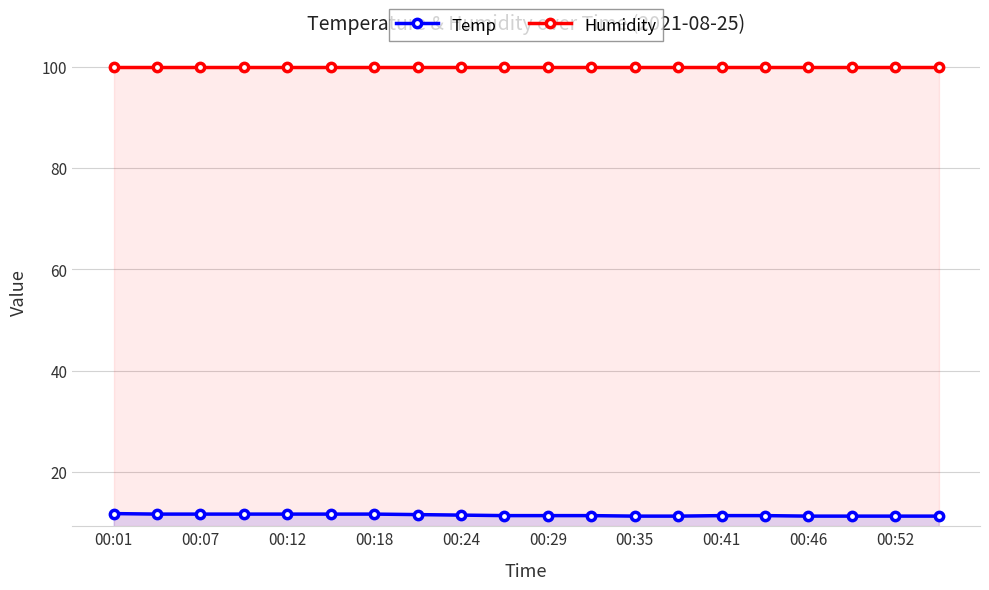

The value of Humidity at 00:01 is 99.9. True or false?

True